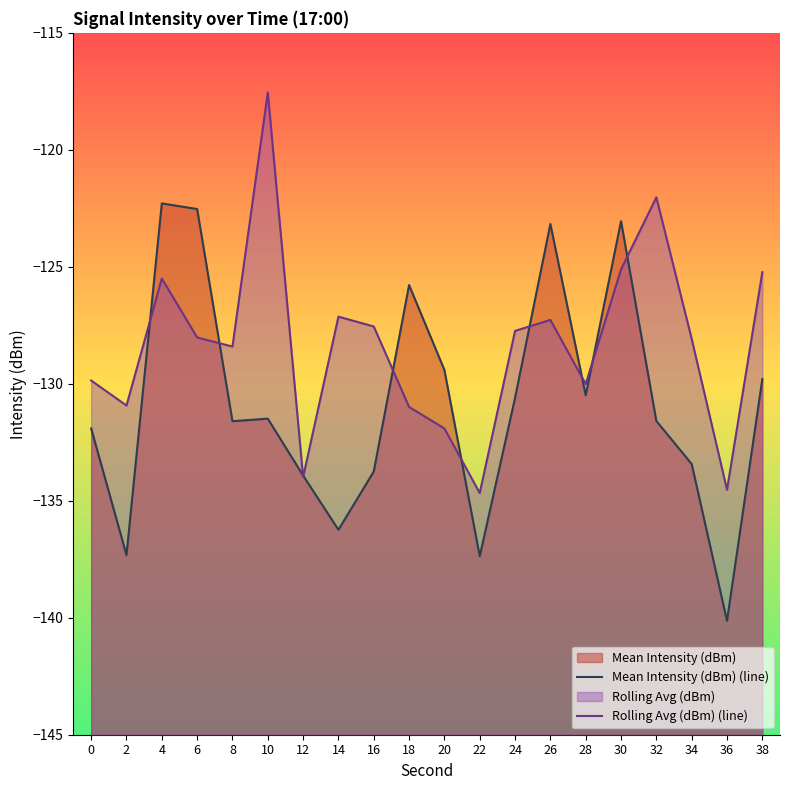

Where do Mean Intensity (dBm) (line) and Rolling Avg (dBm) (line) first cross each other?

2 and 4